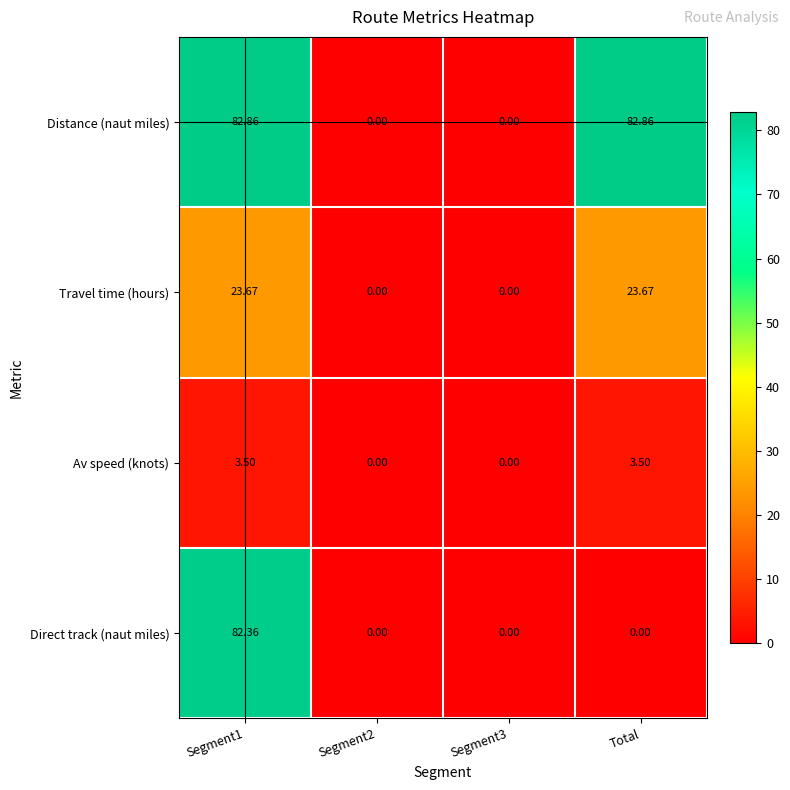

Which series has the largest total across all categories?

Distance (naut miles)